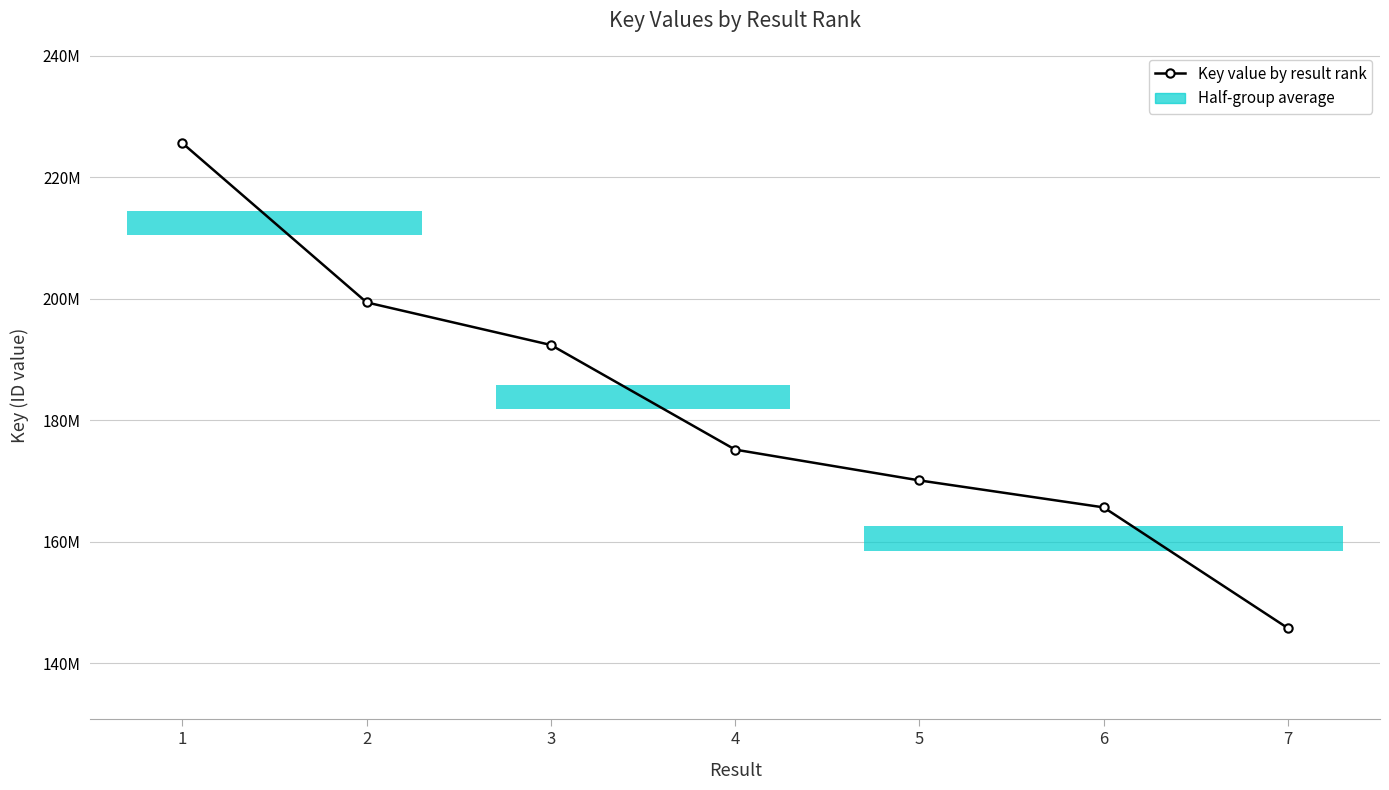

What is the difference between the values at 6 and 7?

19873575